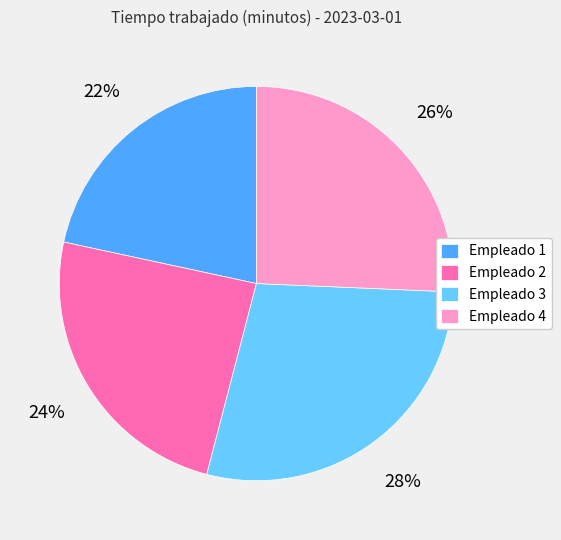

Is there any slice that represents more than half of the pie?

No